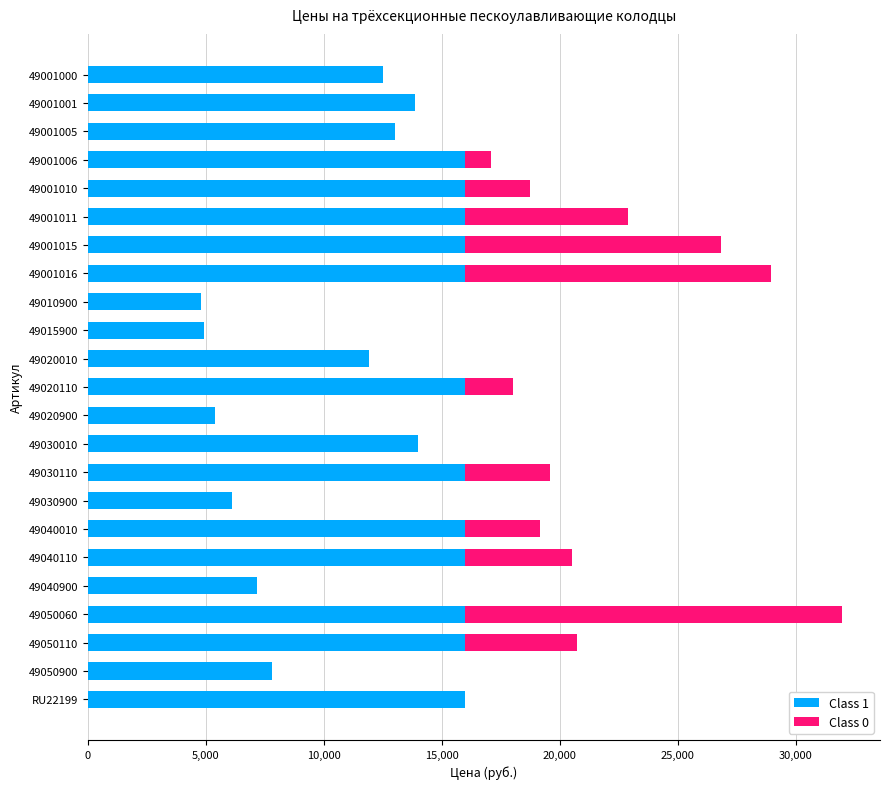

The Class 1 series shows 6120 at 49030900. True or false?

True